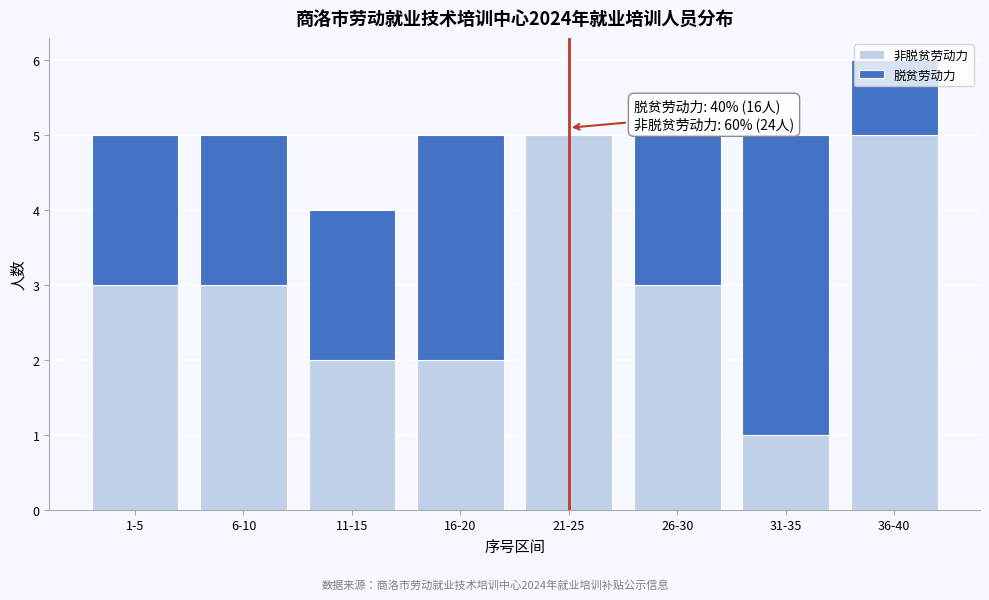

At which category is the sum across all series the highest?

36-40